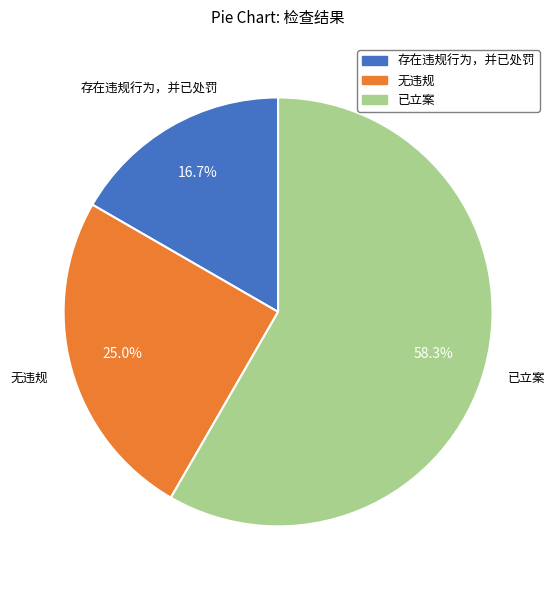

How many segments does this pie chart have?

3